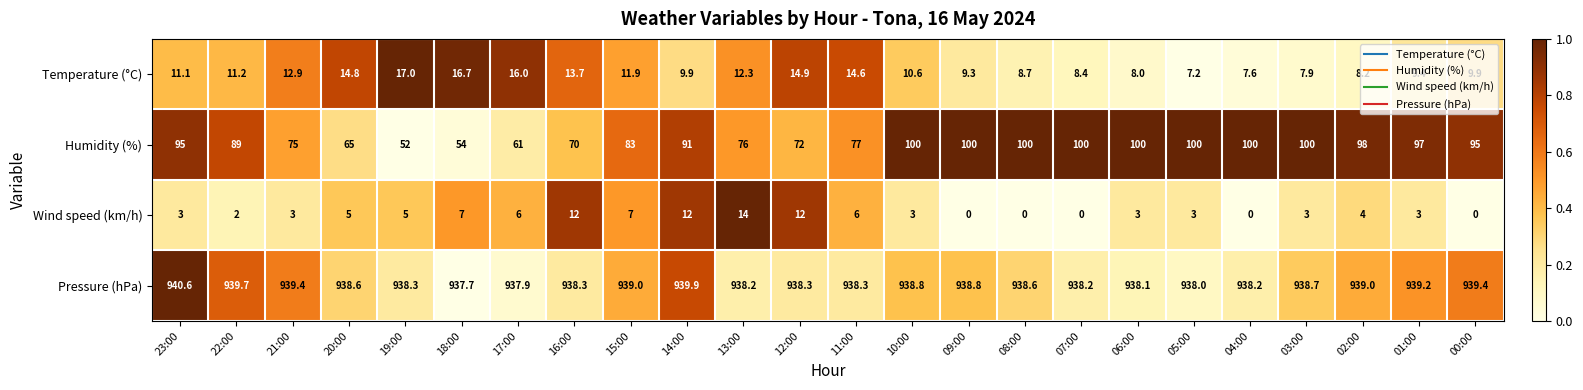

Which series changed the most between 18:00 and 03:00?

Humidity (%)